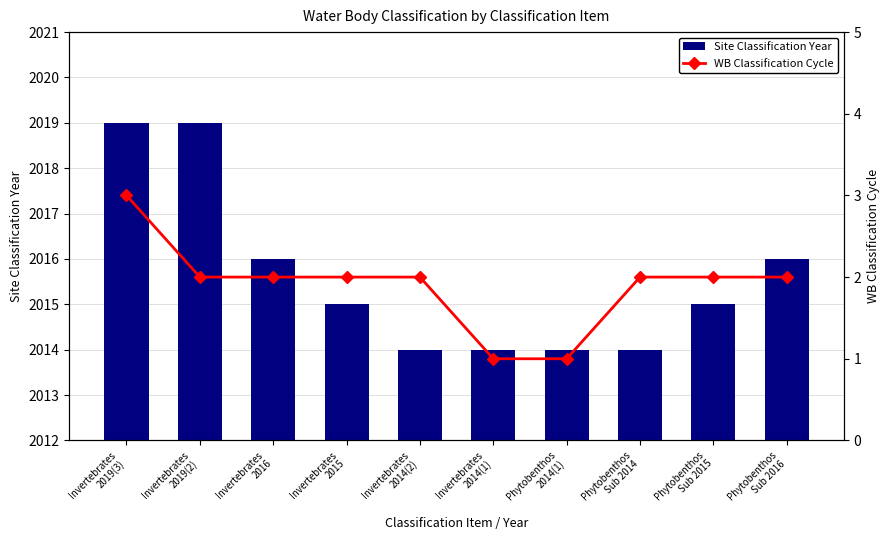

Reading left to right, list all the values displayed in this chart.

Site Classification Year: Invertebrates
2019(3)=2019	Invertebrates
2019(2)=2019	Invertebrates
2016=2016	Invertebrates
2015=2015	Invertebrates
2014(2)=2014	Invertebrates
2014(1)=2014	Phytobenthos
2014(1)=2014	Phytobenthos
Sub 2014=2014	Phytobenthos
Sub 2015=2015	Phytobenthos
Sub 2016=2016
WB Classification Cycle: Invertebrates
2019(3)=3	Invertebrates
2019(2)=2	Invertebrates
2016=2	Invertebrates
2015=2	Invertebrates
2014(2)=2	Invertebrates
2014(1)=1	Phytobenthos
2014(1)=1	Phytobenthos
Sub 2014=2	Phytobenthos
Sub 2015=2	Phytobenthos
Sub 2016=2